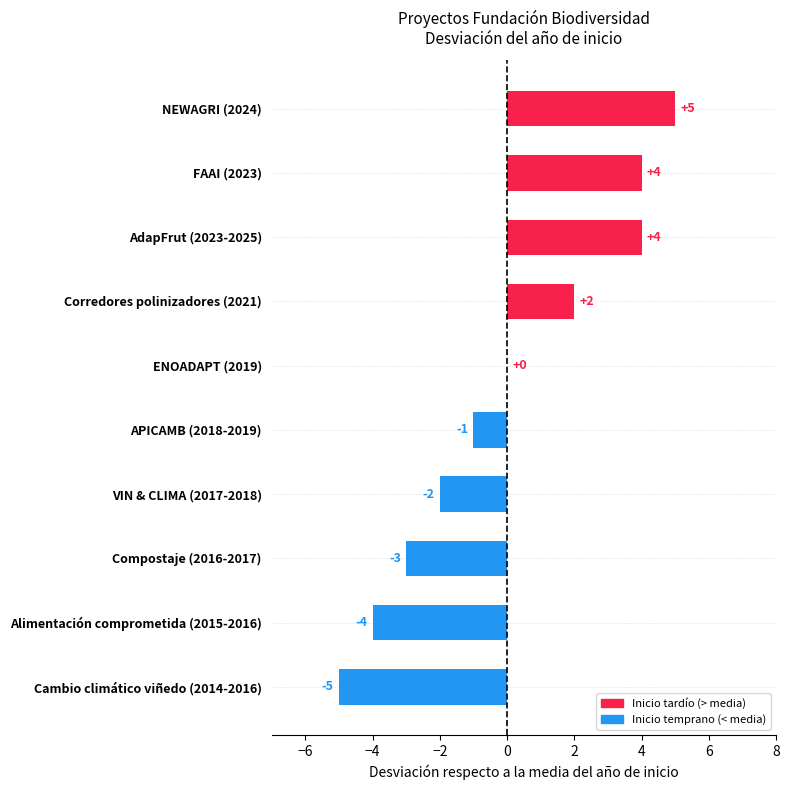

The value at Compostaje (2016-2017) is -3. True or false?

True